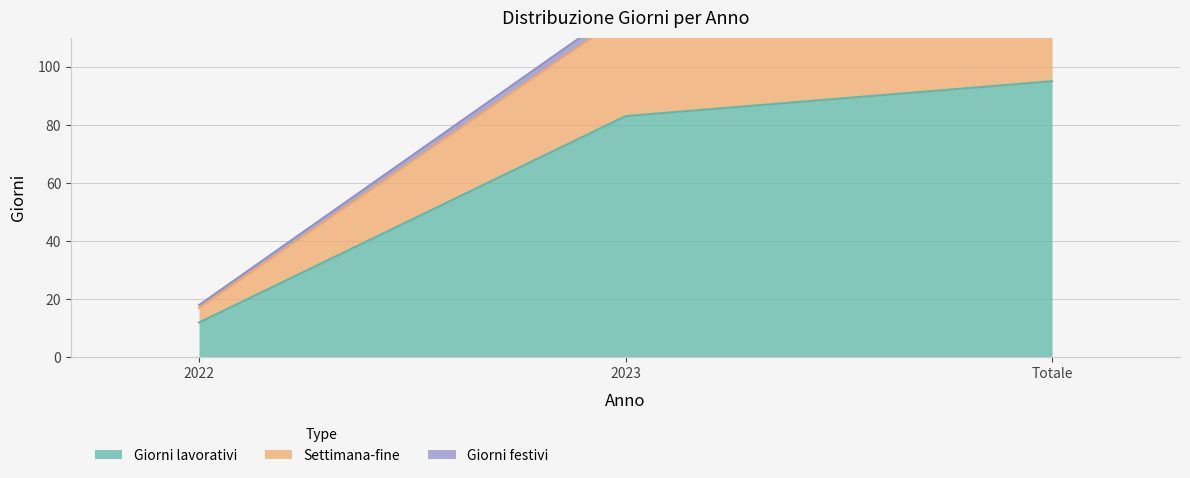

Count the Giorni festivi values in the range 18 to 139.

3